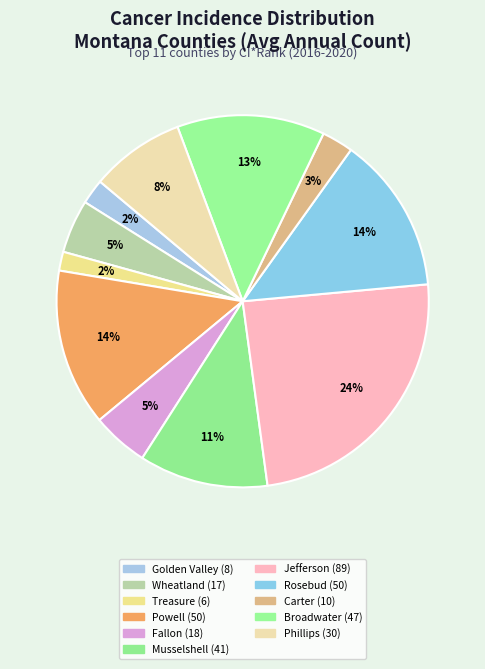

Which category has the smallest portion of the pie?

Treasure County